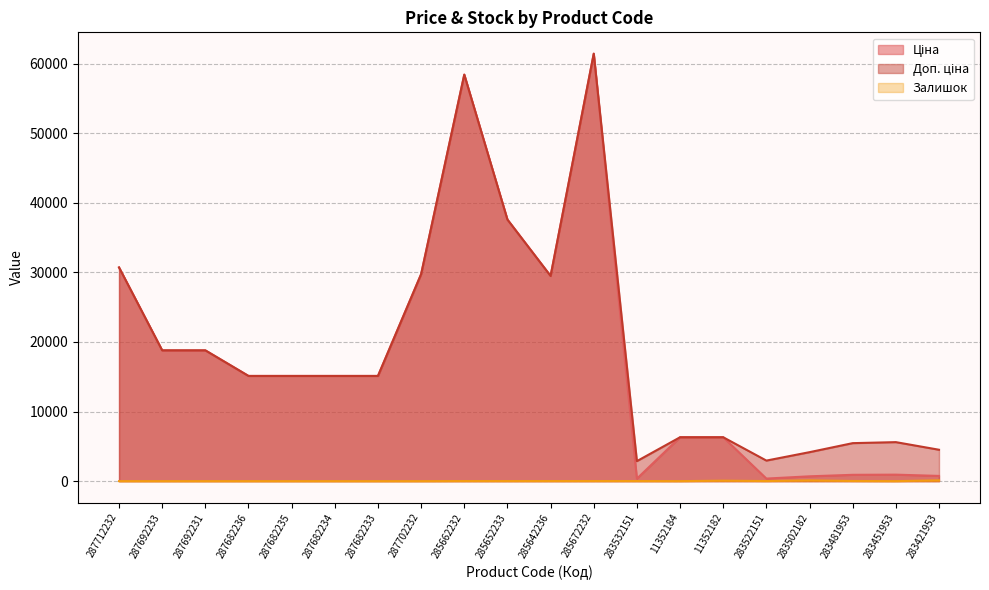

List the series in order of their peak value, highest first.

Ціна, Доп. ціна, Залишок